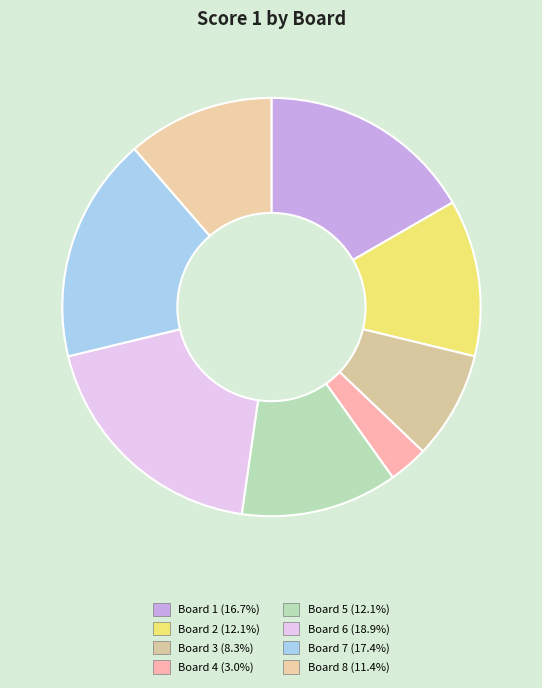

Does any single category account for the majority?

No